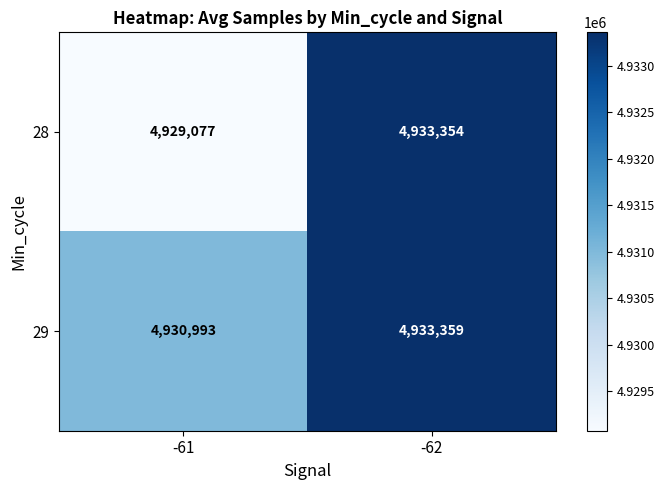

Is it true that 28 equals 1317333 at -62?

False